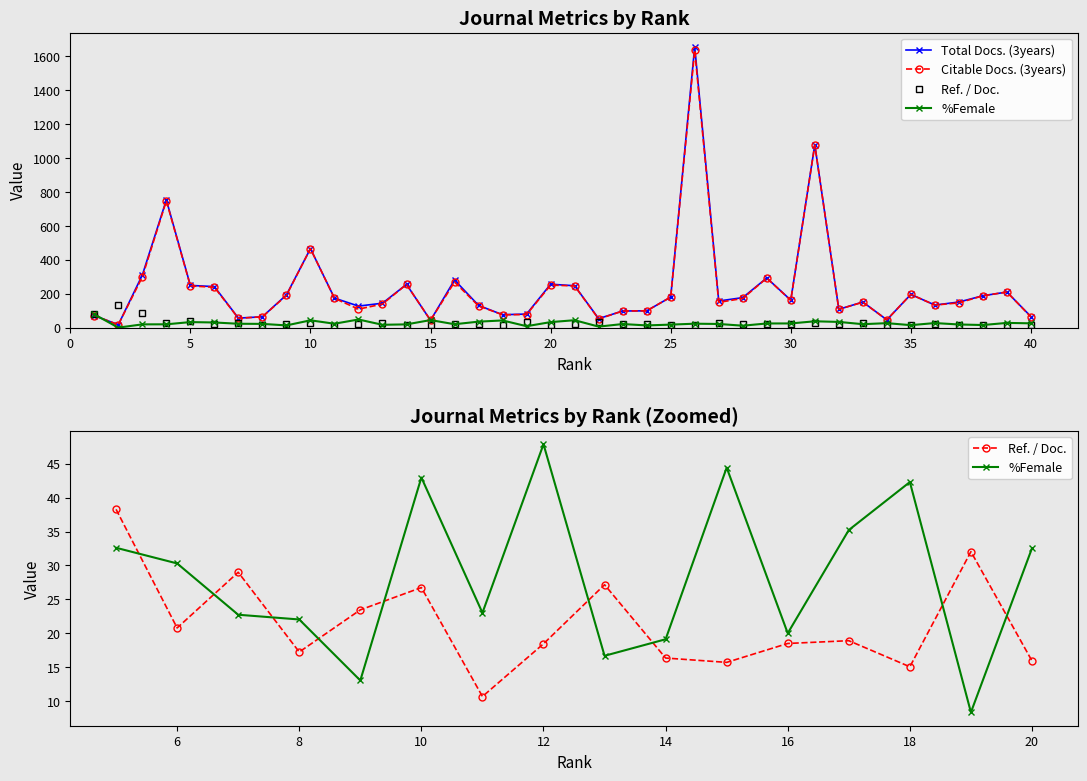

Which series has the widest spread of values?

Total Docs. (3years)